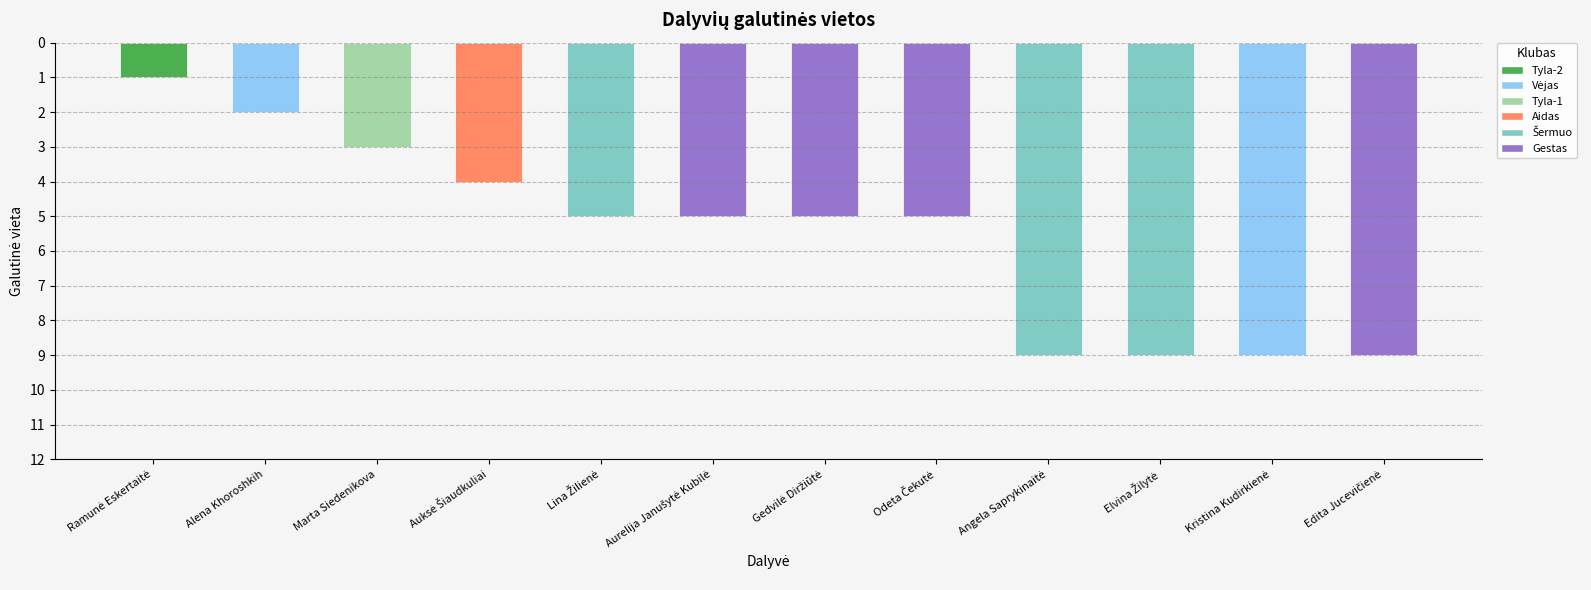

What is the greatest value displayed?

9